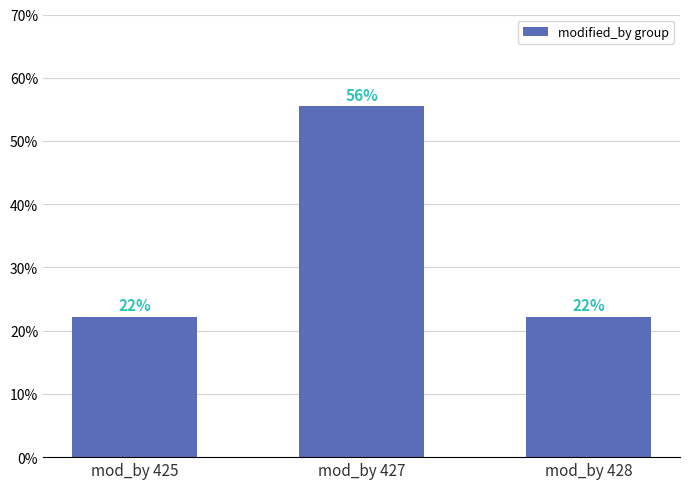

What is the greatest value displayed?

0.6